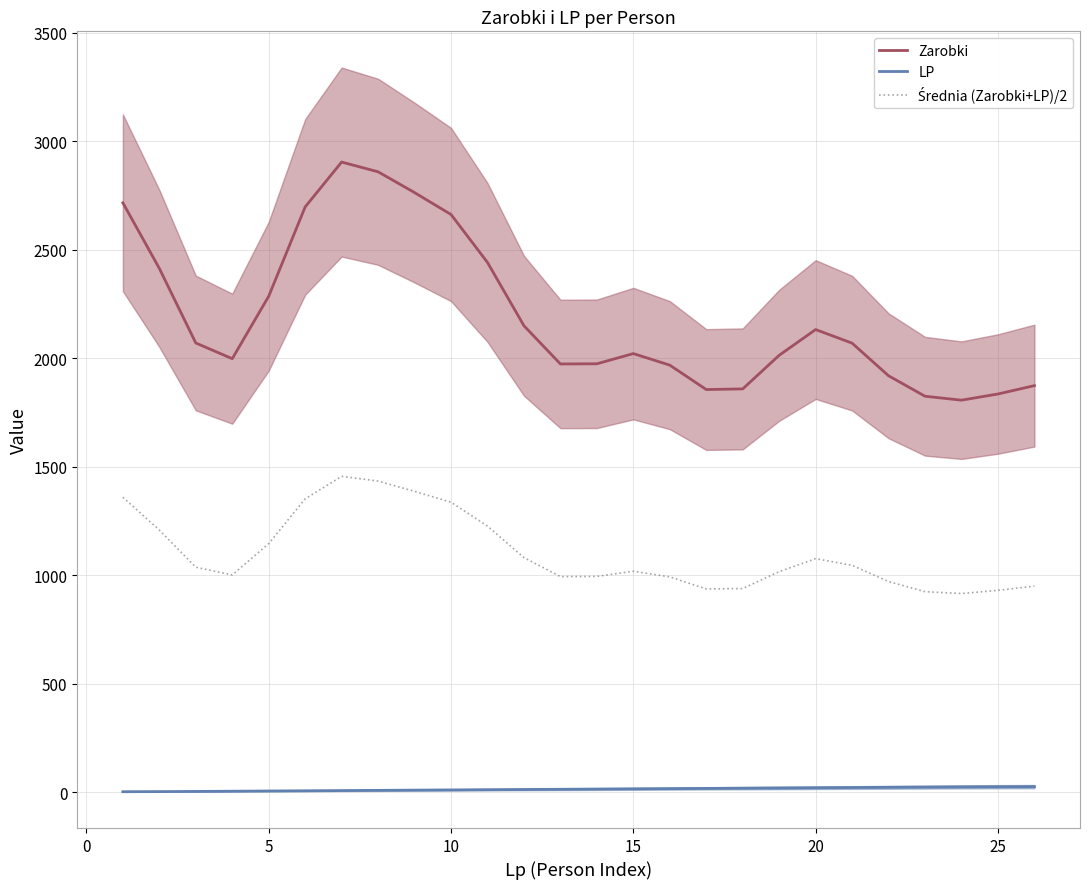

What is the lowest value of the Zarobki series?

1806.8